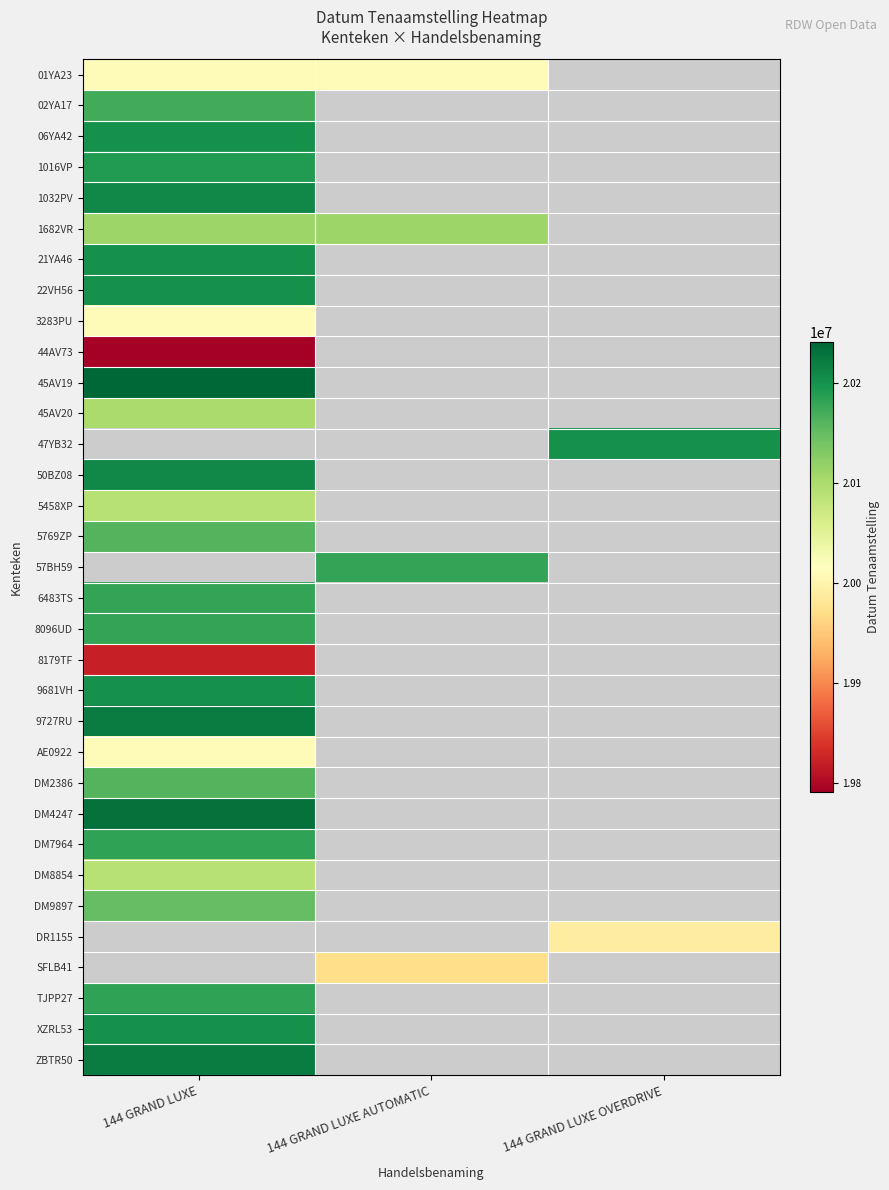

List the series in order of their peak value, lowest first.

44AV73, 8179TF, SFLB41, DR1155, 01YA23, 3283PU, AE0922, 5458XP, DM8854, 45AV20, 1682VR, DM9897, DM2386, 5769ZP, 02YA17, 6483TS, 8096UD, 57BH59, DM7964, TJPP27, 1016VP, 22VH56, XZRL53, 21YA46, 9681VH, 06YA42, 47YB32, 1032PV, 50BZ08, 9727RU, ZBTR50, DM4247, 45AV19